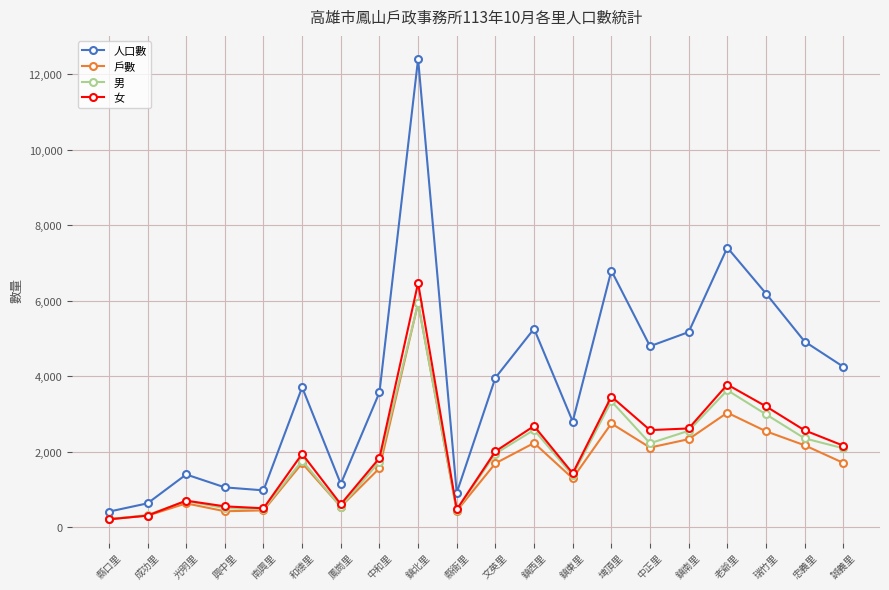

Where is 戶數 nearest to the value 3076?

老爺里